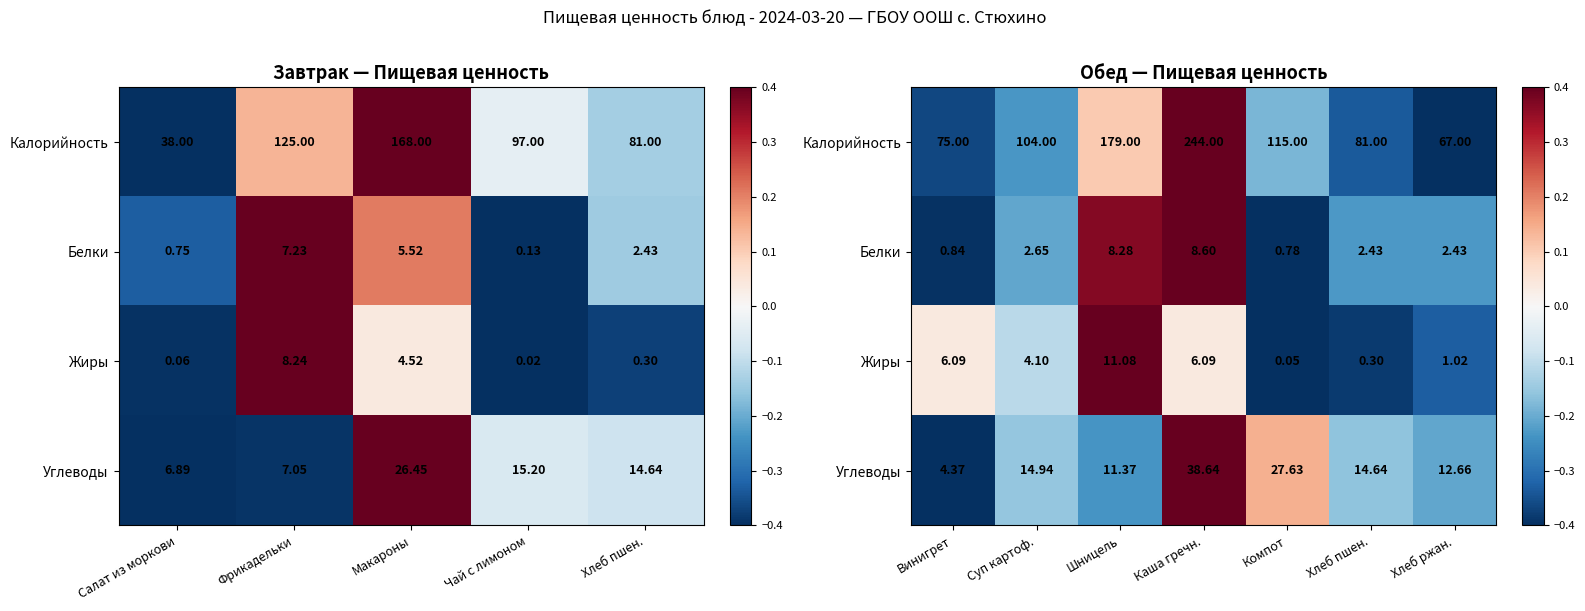

How many positive values does the Белки series have?

2